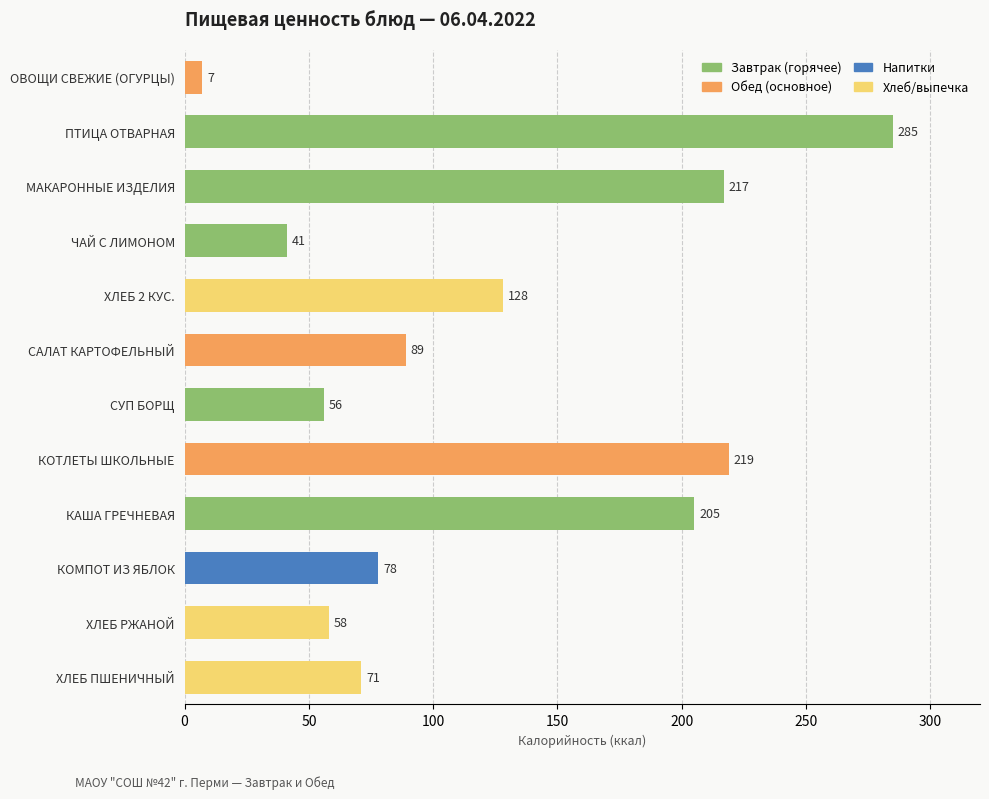

Where is the data nearest to the value 146?

ХЛЕБ 2 КУС.